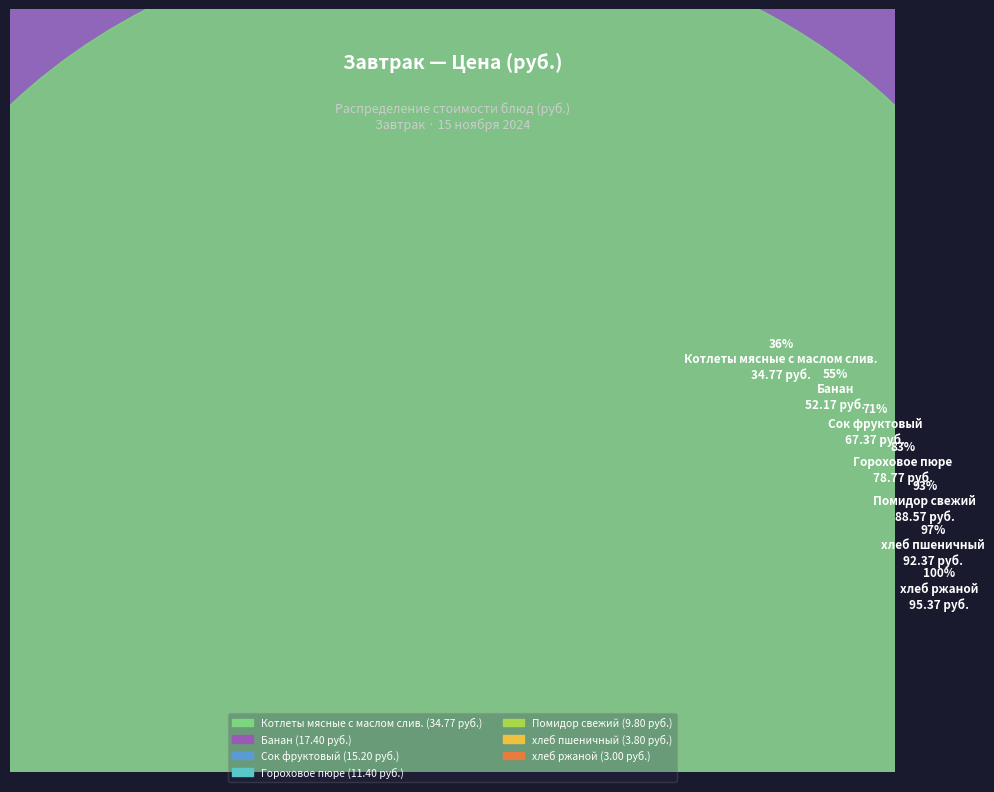

What is the change in value from Котлеты мясные с маслом слив. to Помидор свежий?

-25.0